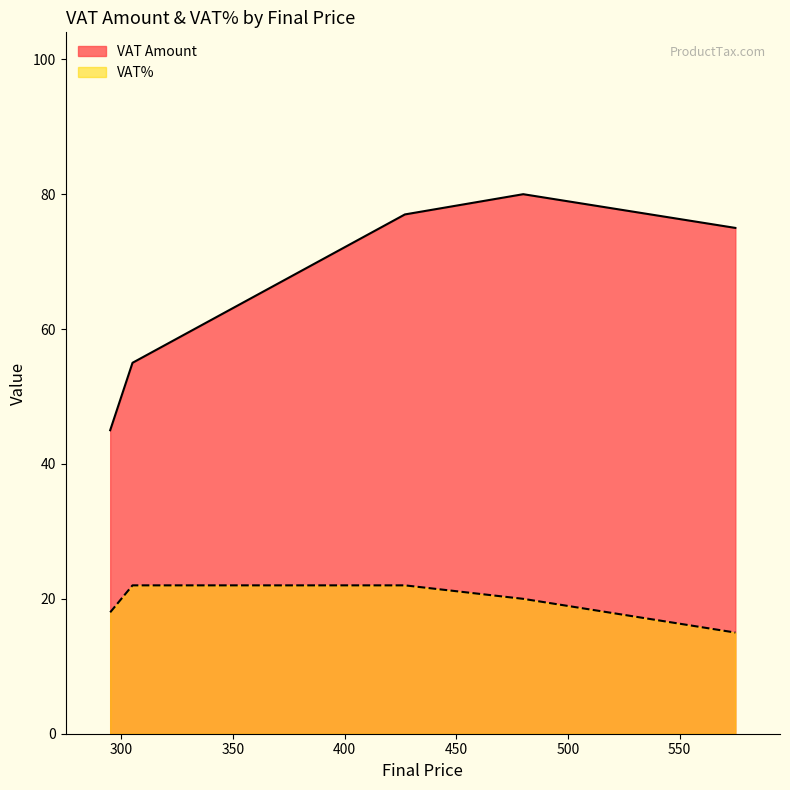

List the series in order of their overall mean, lowest first.

VAT%, VAT Amount